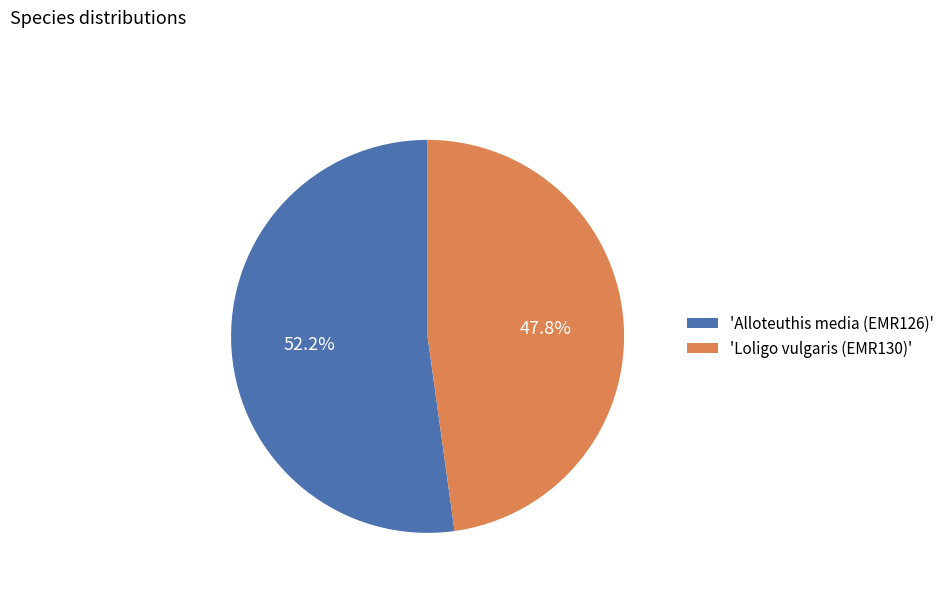

Count the number of slices in the pie.

2